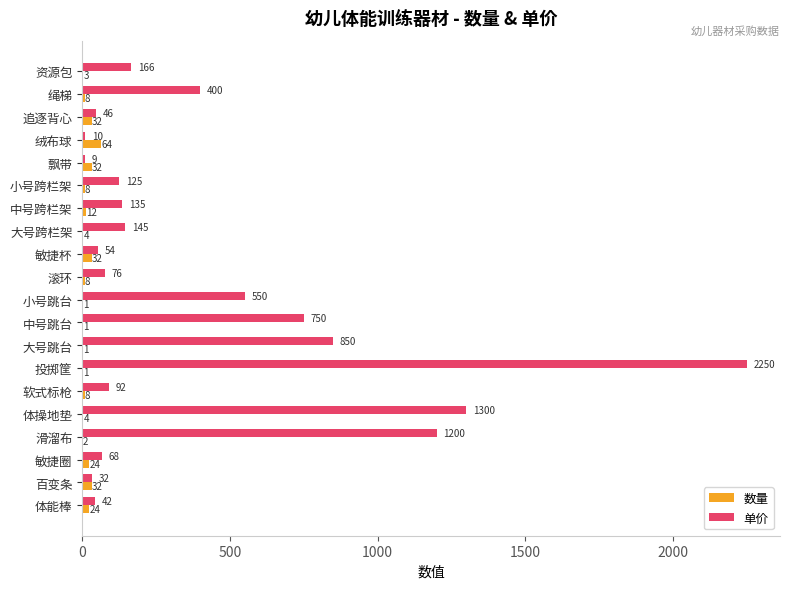

What is the maximum value for 单价?

2250